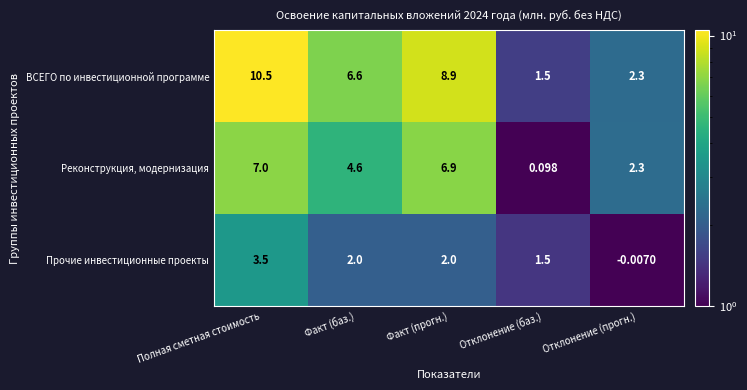

List the series in order of their overall mean, lowest first.

Прочие инвестиционные проекты, Реконструкция, модернизация, ВСЕГО по инвестиционной программе